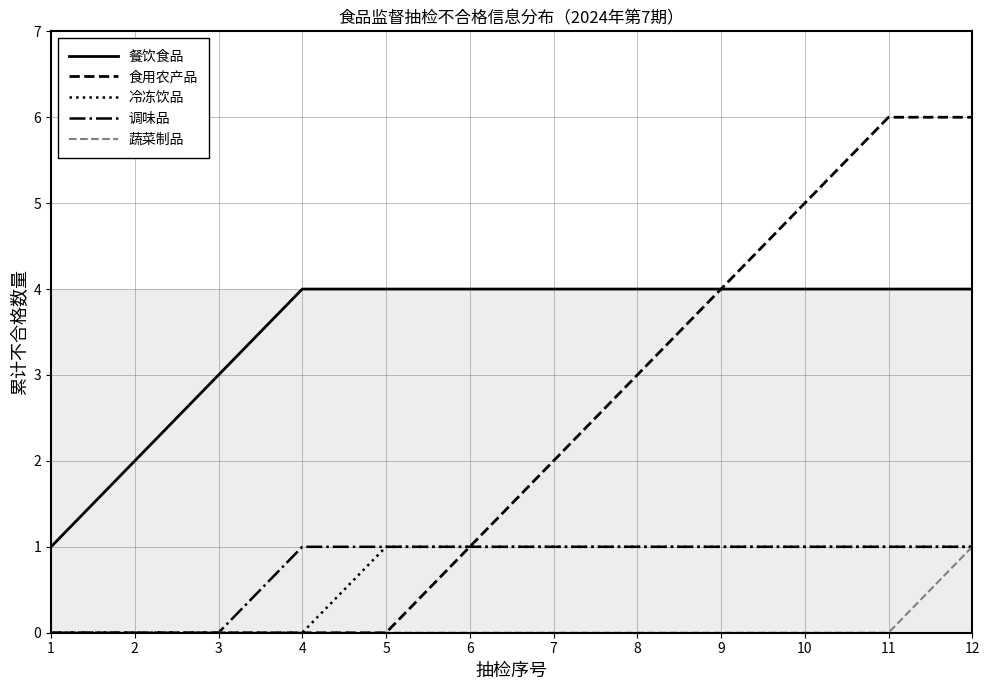

Which series has the widest spread of values?

食用农产品